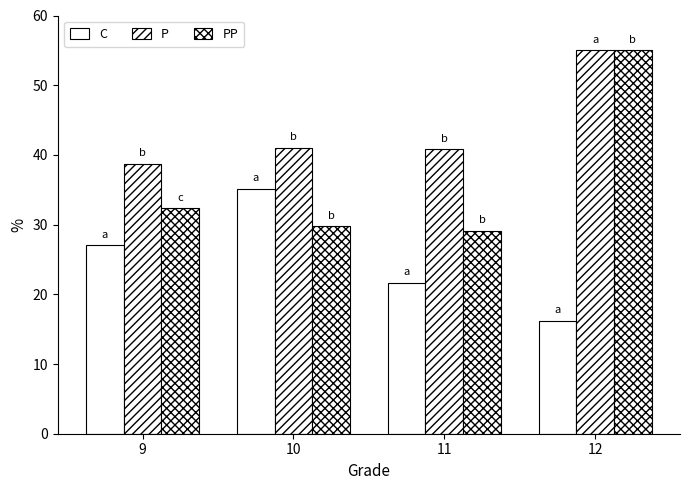

List the series in order of their peak value, lowest first.

C, P, PP